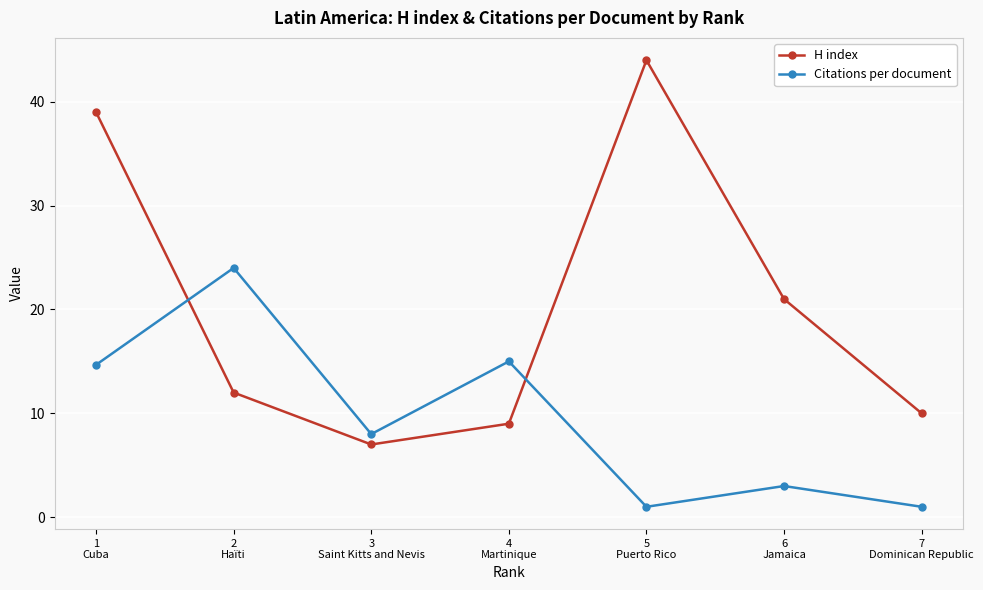

Is the value of Citations per document at 7
Dominican Republic greater than the value of H index at 2
Haïti?

No